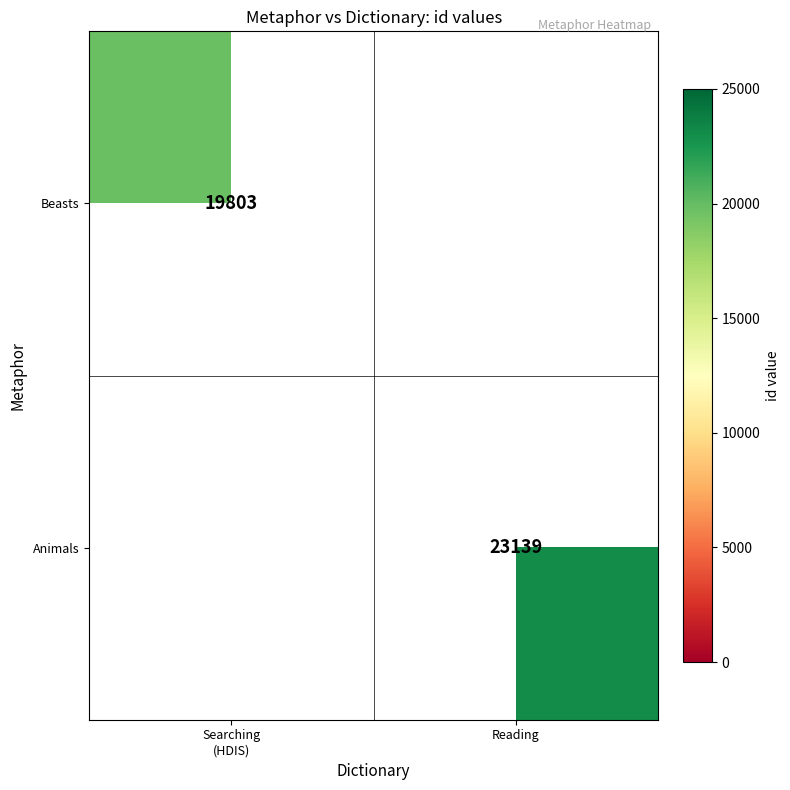

List the labels in order of Beasts value, largest first.

Searching (HDIS), Reading